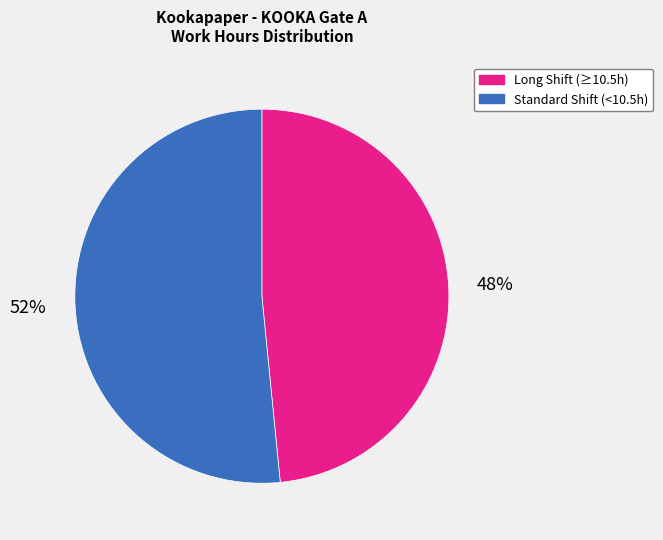

Count the number of slices in the pie.

2